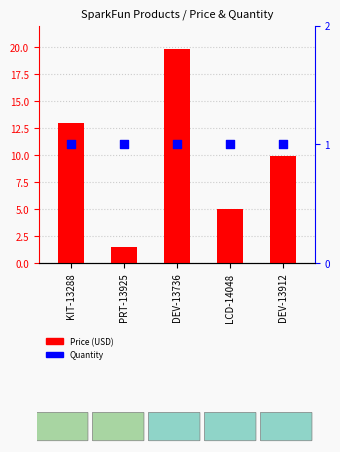

Which series reaches the maximum Y coordinate?

Price (USD)